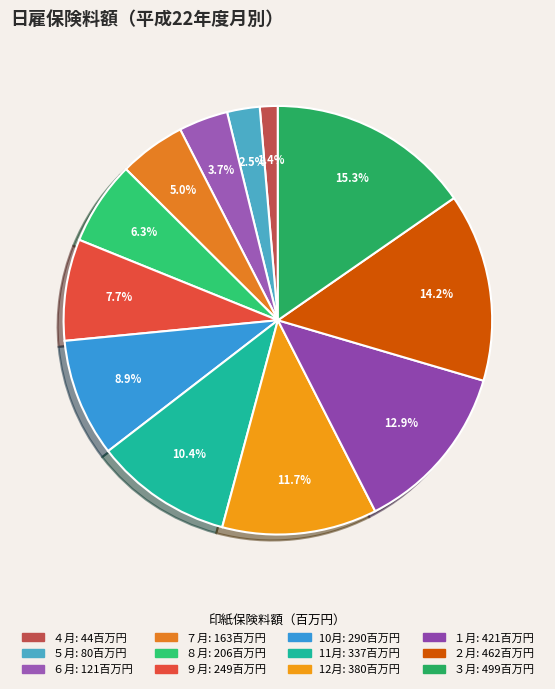

Combined, do ３月 and 11月 account for over 50%?

No